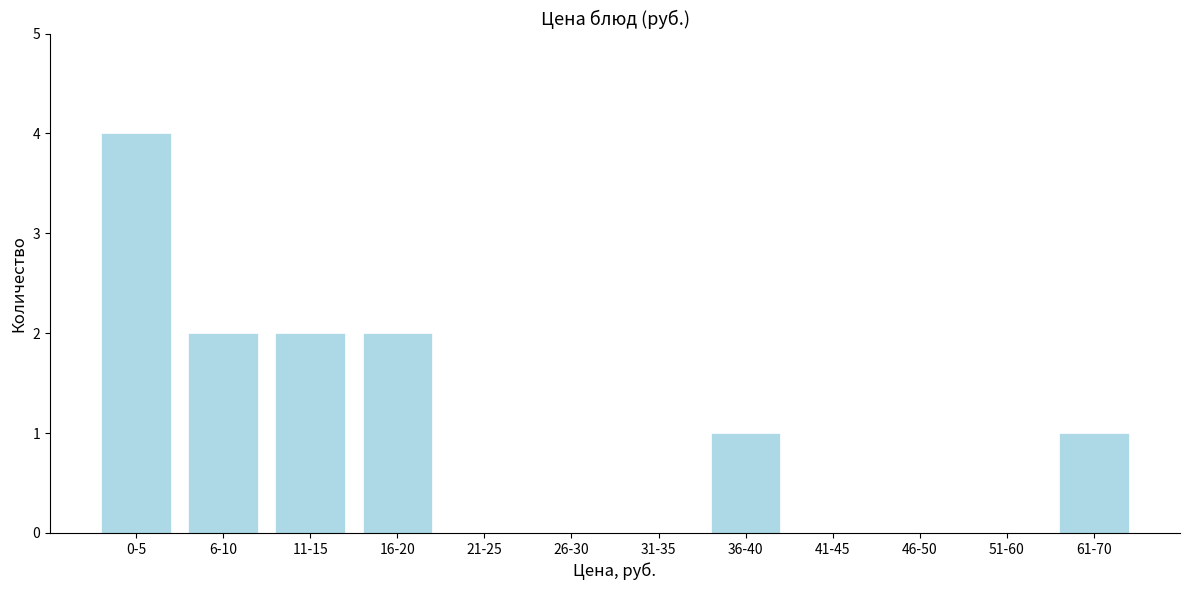

Reading right to left, what are all the values shown in this chart?

61-70=1	51-60=0	46-50=0	41-45=0	36-40=1	31-35=0	26-30=0	21-25=0	16-20=2	11-15=2	6-10=2	0-5=4